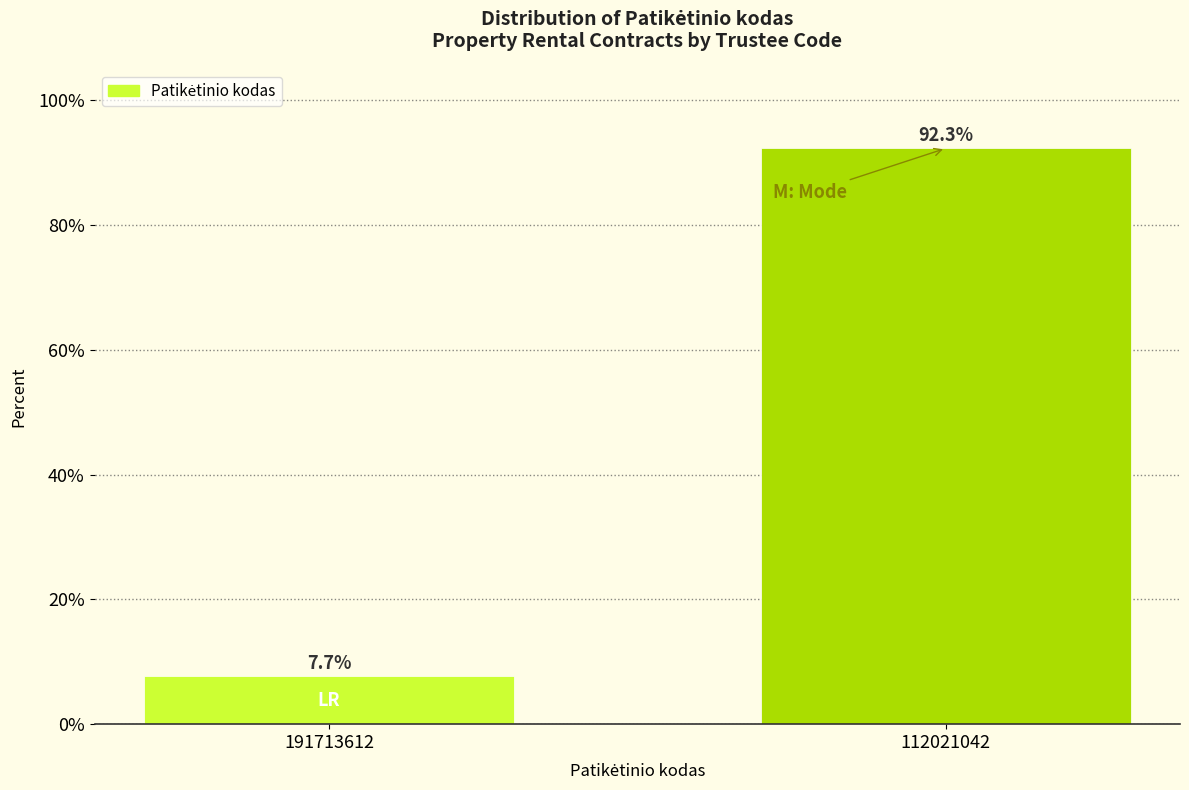

Reading left to right, what are all the values shown in this chart?

191713612=7.7	112021042=92.3